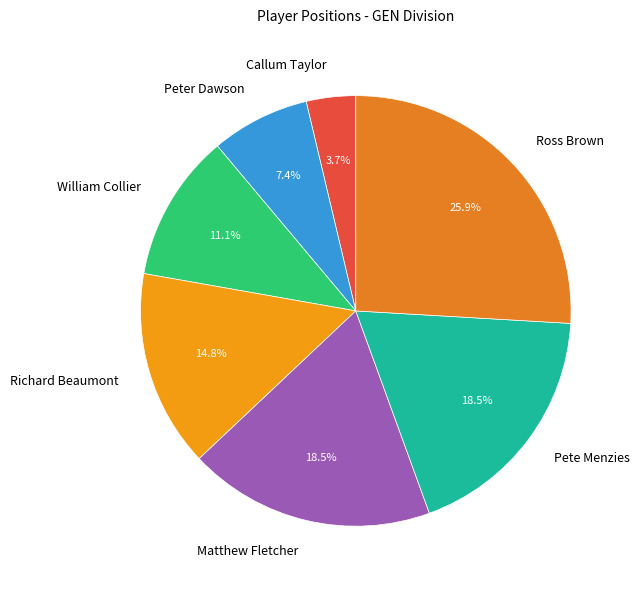

How much of the chart is everything except Matthew Fletcher?

81.5%